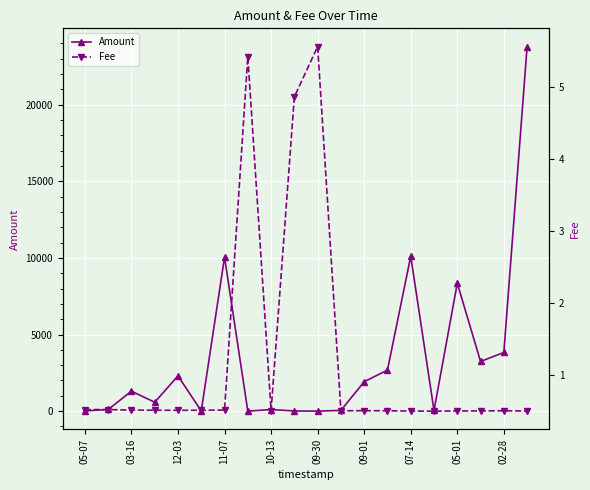

How many times do Amount and Fee cross each other?

4